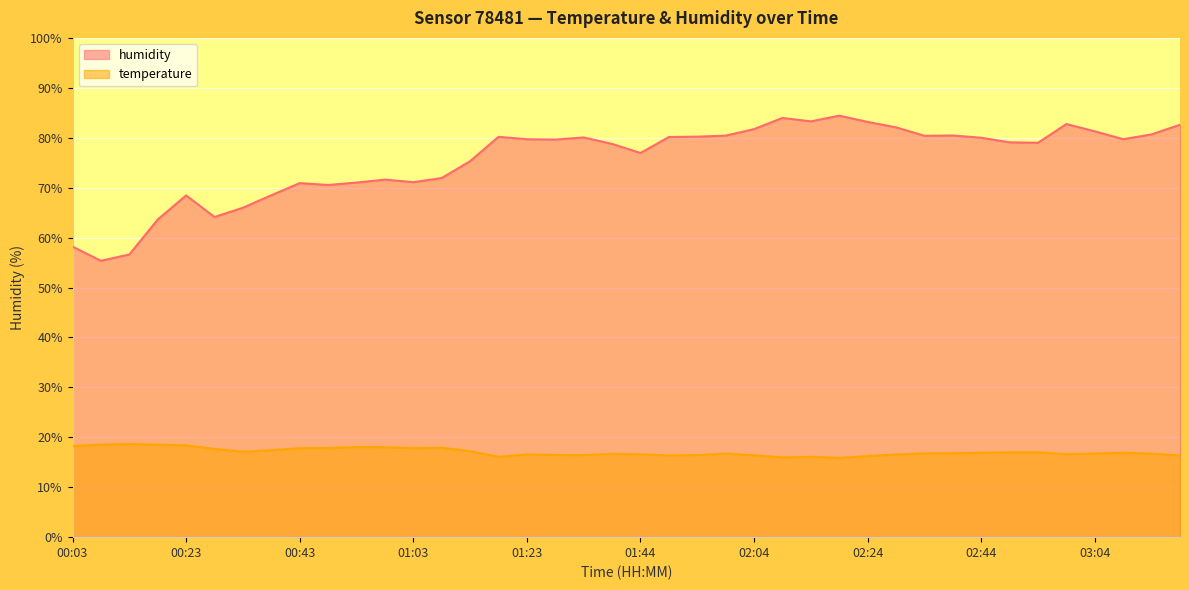

True or false: temperature has a value of 16.7 at 01:38.

True